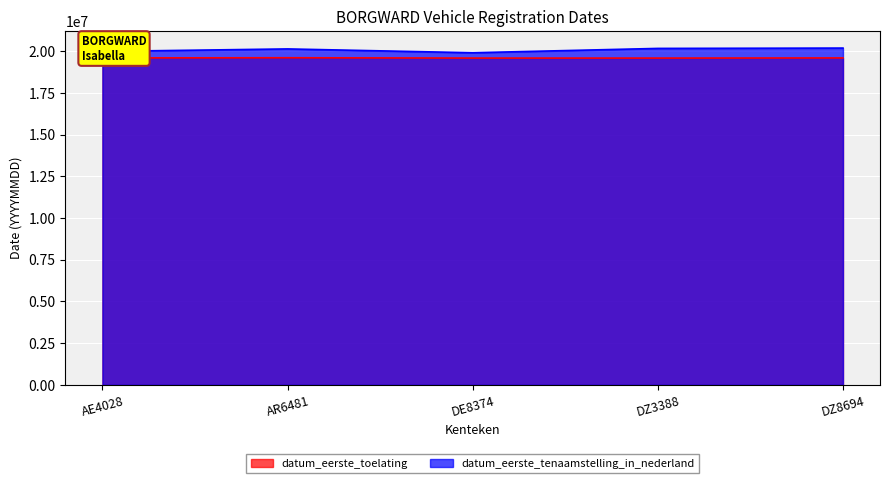

What is the lowest value of the datum_eerste_tenaamstelling_in_nederland series?

19910528